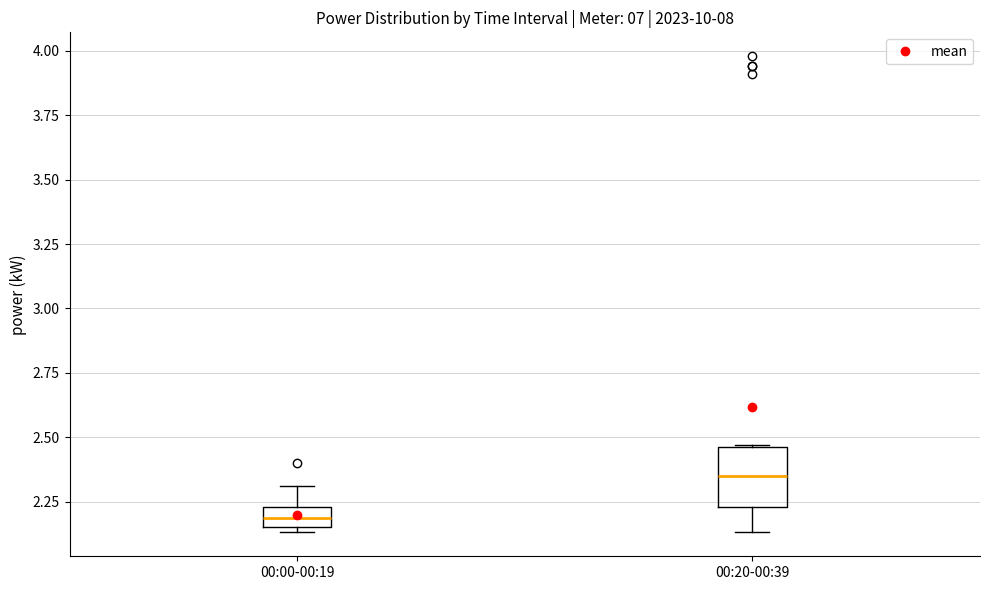

Reading left to right, read every box against the y-axis: the position of its median line, the range the box covers, and the ends of its whiskers. The values are not printed on the chart, so give them approximately, as read against the axis.

00:00-00:19: median 2.20, box 2.15 to 2.25, whiskers 2.15 (just below the box's lower edge) to 2.30
00:20-00:39: median 2.35, box 2.25 to 2.45, whiskers 2.15 to 2.45